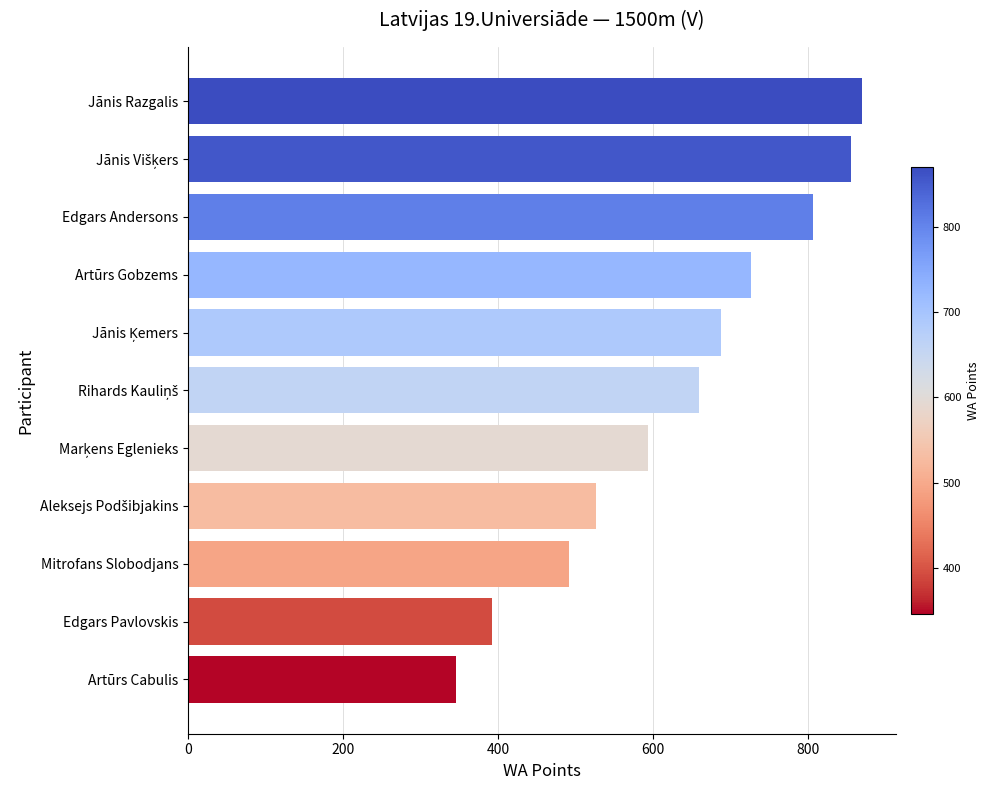

What is the label of the 11th bar from the bottom?

Jānis Razgalis